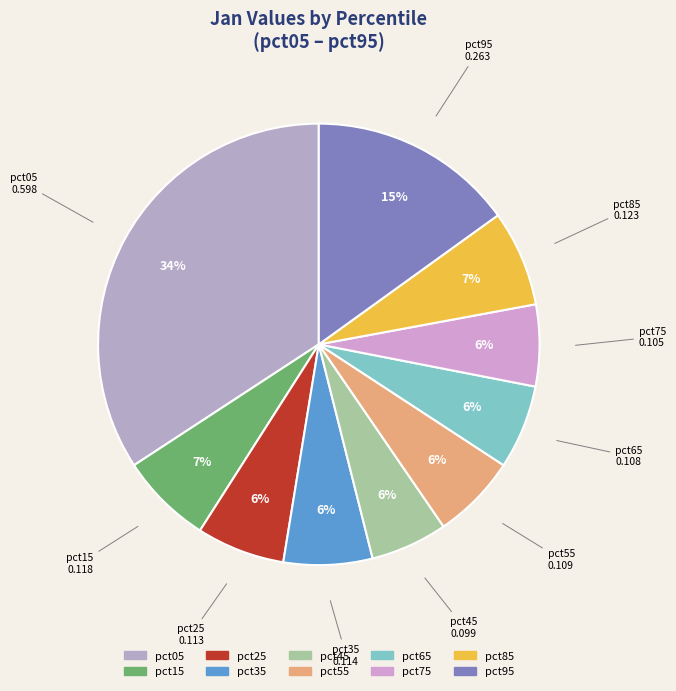

Is it true that pct75 is 6% of the pie?

True